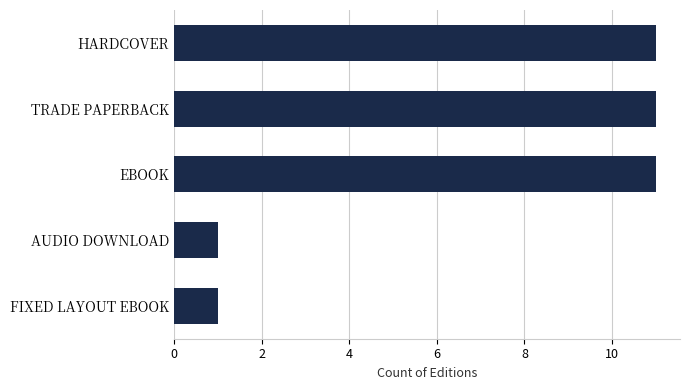

Reading bottom to top, what are all the values shown in this chart?

FIXED LAYOUT EBOOK=1	AUDIO DOWNLOAD=1	EBOOK=11	TRADE PAPERBACK=11	HARDCOVER=11